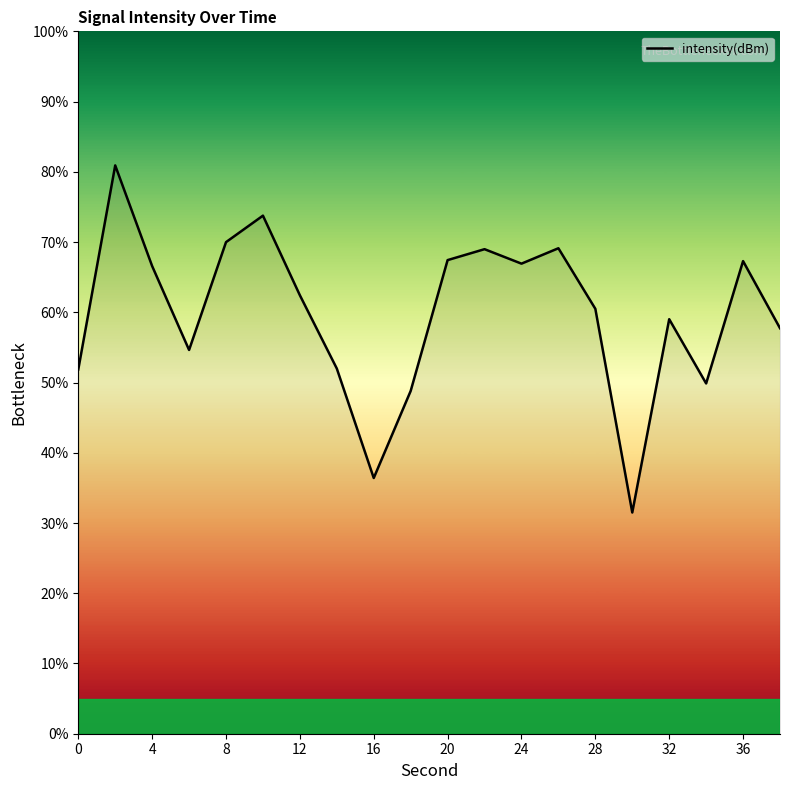

What is the difference between the maximum and minimum values?

49.4